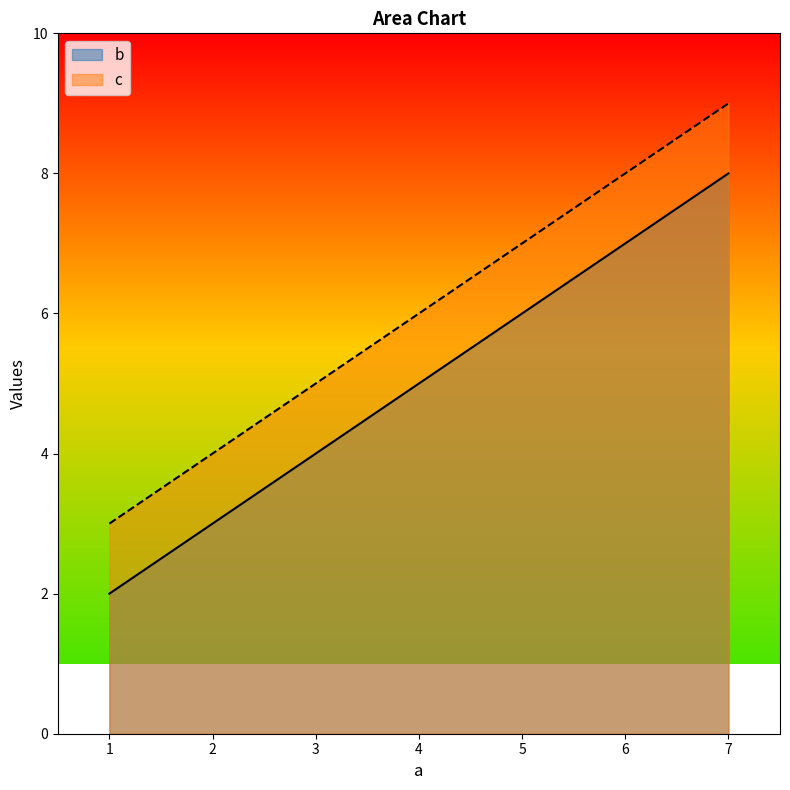

List the series in order of their peak value, highest first.

c, b